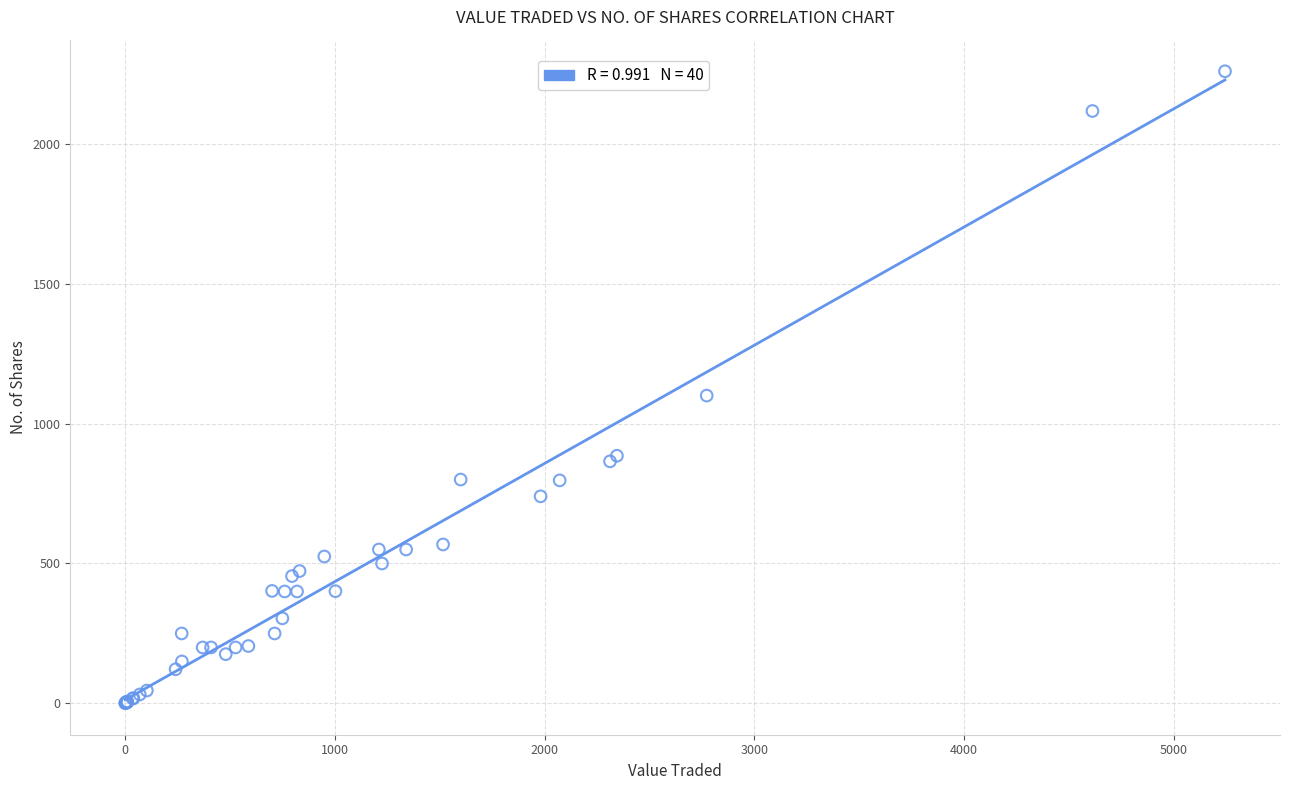

What Y value in the scatter plot is closest to 1130?

1100